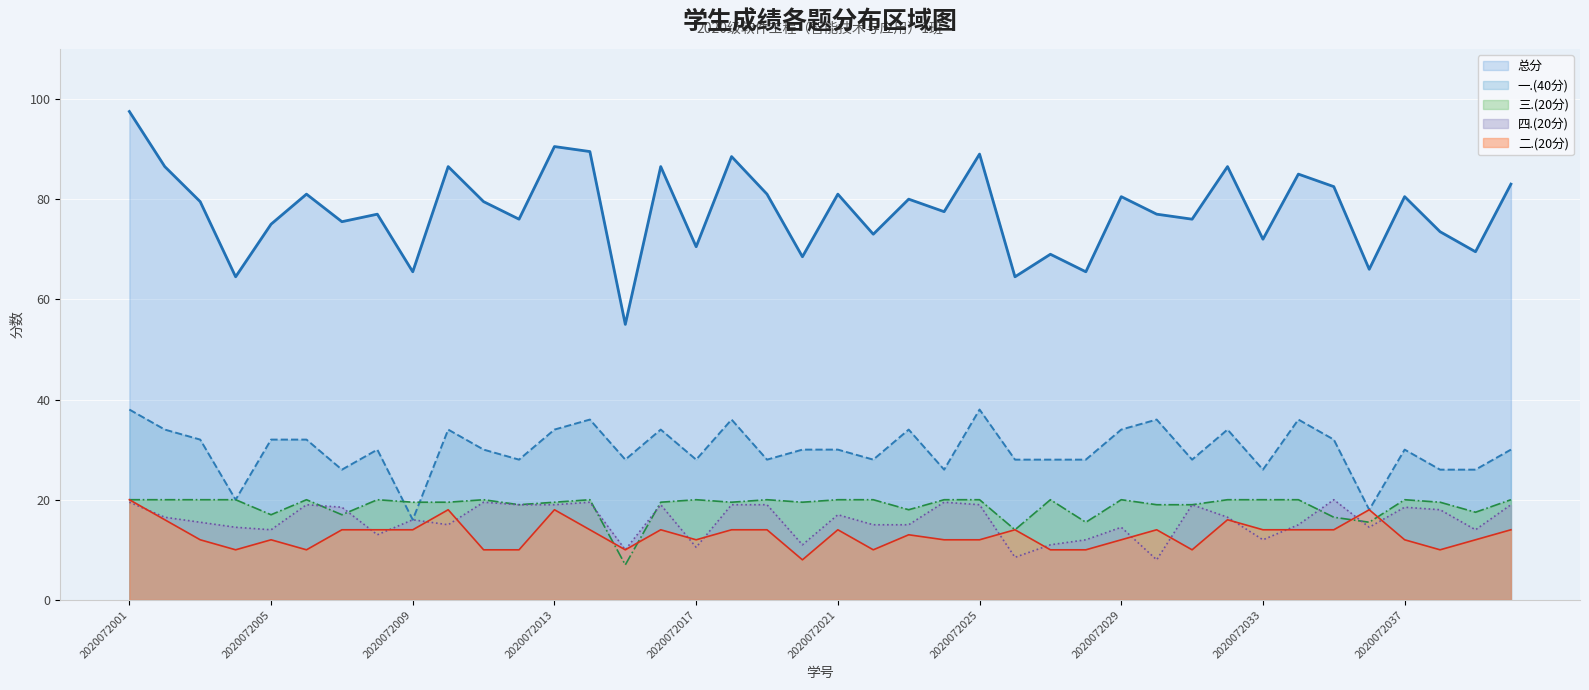

What is the value of the 三.(20分) point at the 25th from the left?

20.0